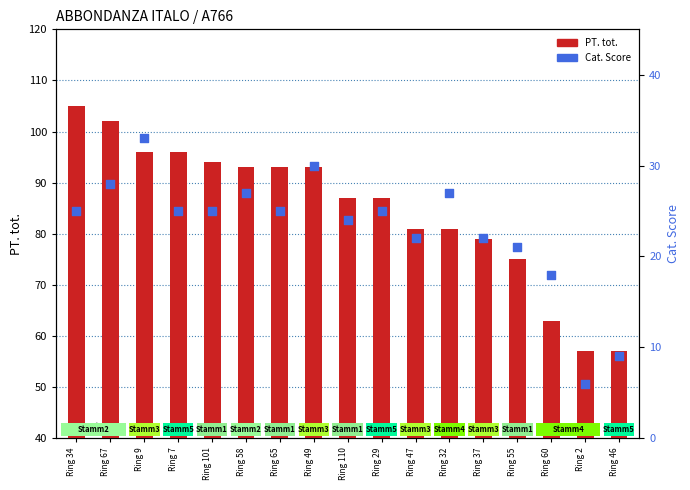

At which category is the sum across all series the highest?

Ring 34